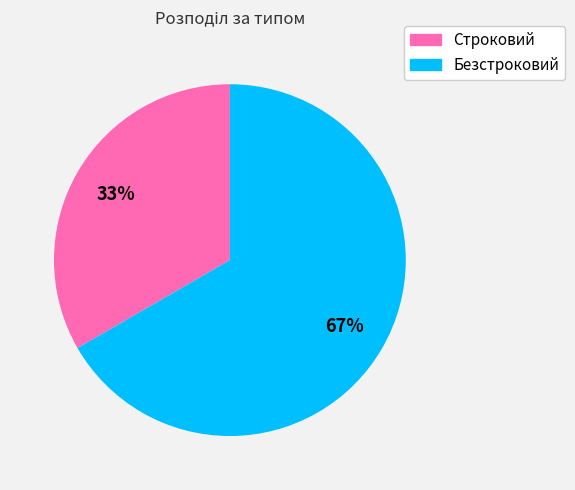

Which has a higher value, Строковий or Безстроковий?

Безстроковий